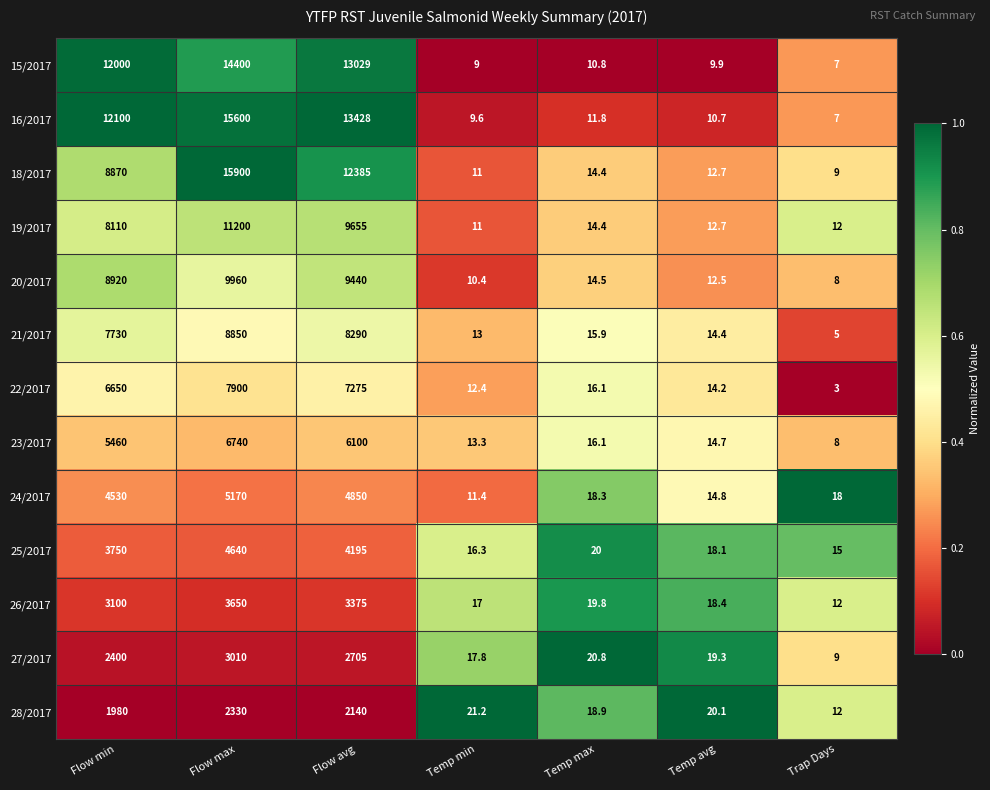

At which label does 25/2017 reach its peak?

Flow max